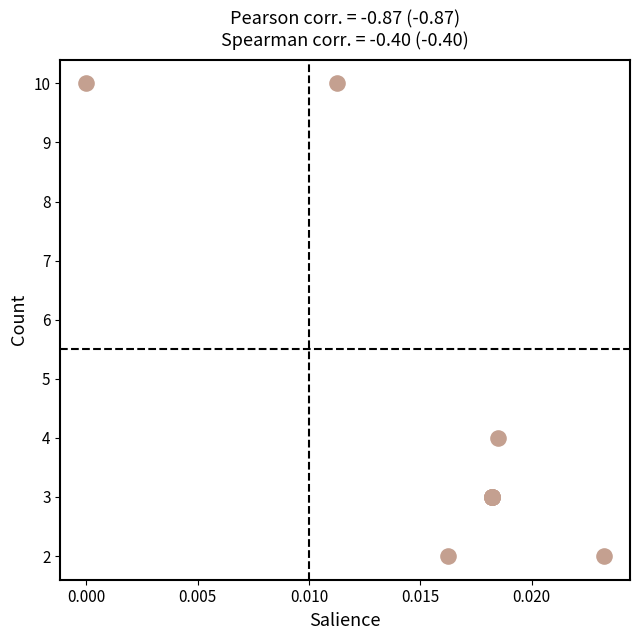

What Y value in the scatter plot is closest to 6?

4